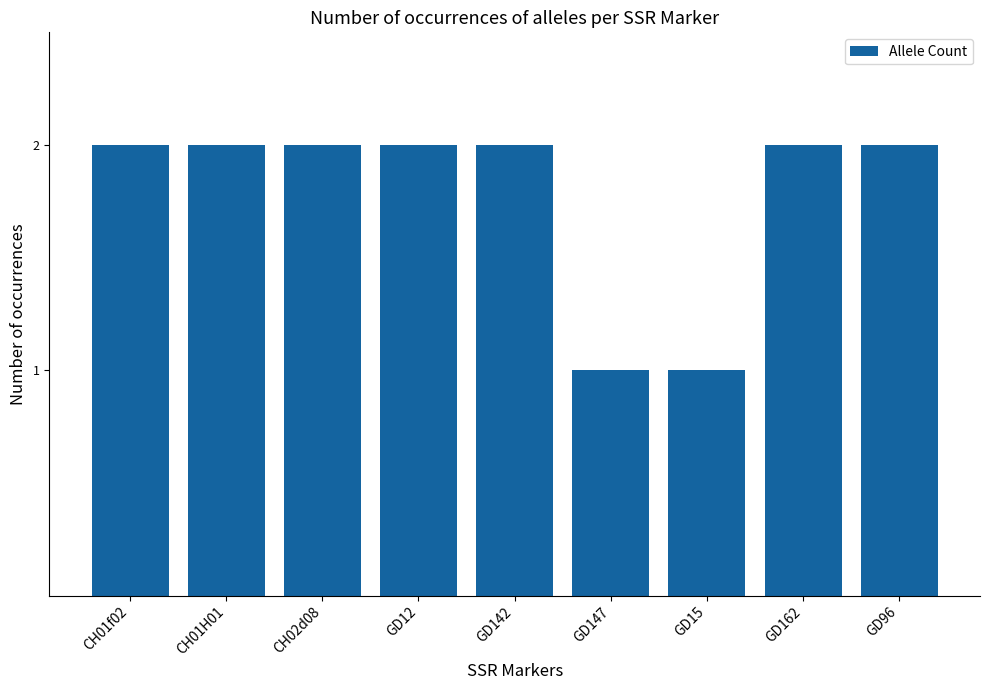

Count the values in the range 2 to 3.

7